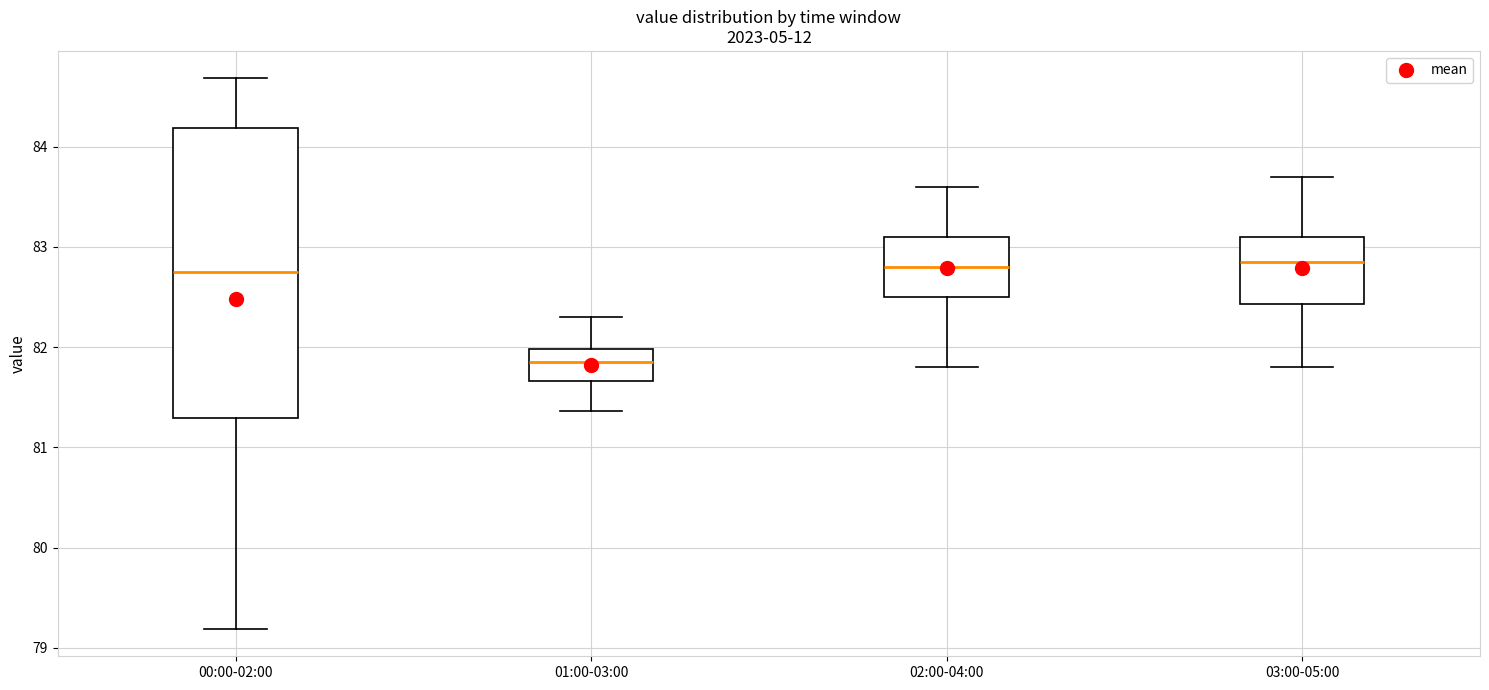

Reading left to right, transcribe this box plot: for each box, give where its median line is, the range the box spans, and where its two whiskers end, as read against the y-axis. The values are not printed on the chart, so give them approximately, as read against the axis.

00:00-02:00: median 82.8, box 81.3 to 84.2, whiskers 79.2 to 84.7
01:00-03:00: median 81.9, box 81.7 to 82.0, whiskers 81.4 to 82.3
02:00-04:00: median 82.8, box 82.5 to 83.1, whiskers 81.8 to 83.6
03:00-05:00: median 82.9, box 82.4 to 83.1, whiskers 81.8 to 83.7